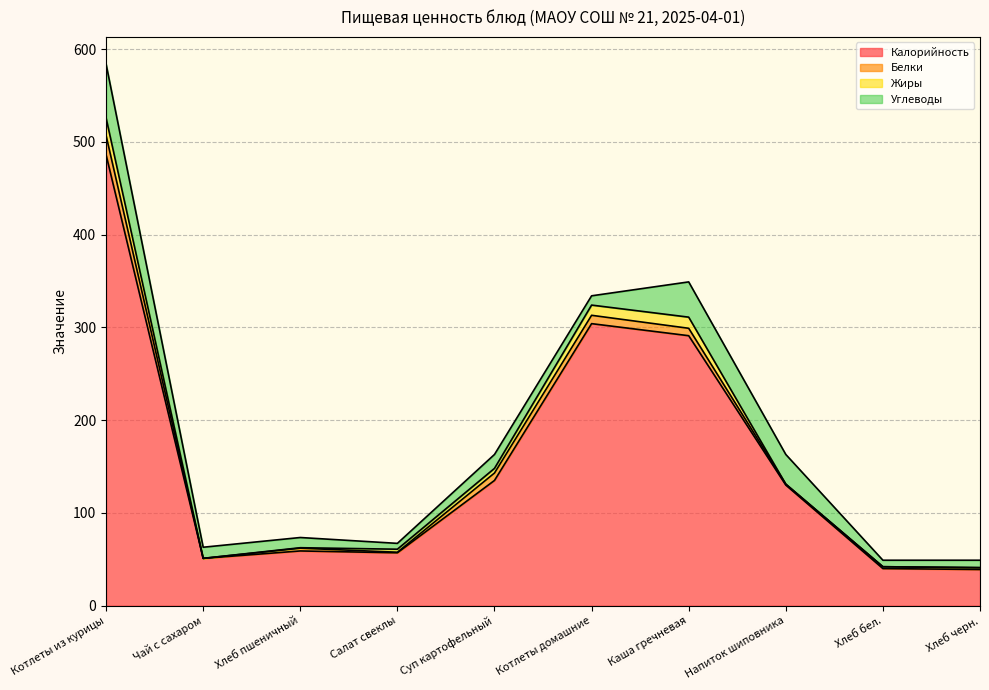

What is the label of the 10th point from the right?

Котлеты из курицы